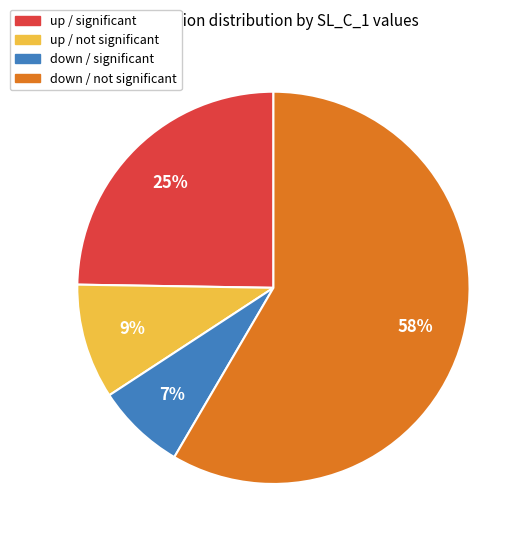

Which slice is the largest?

down / not significant